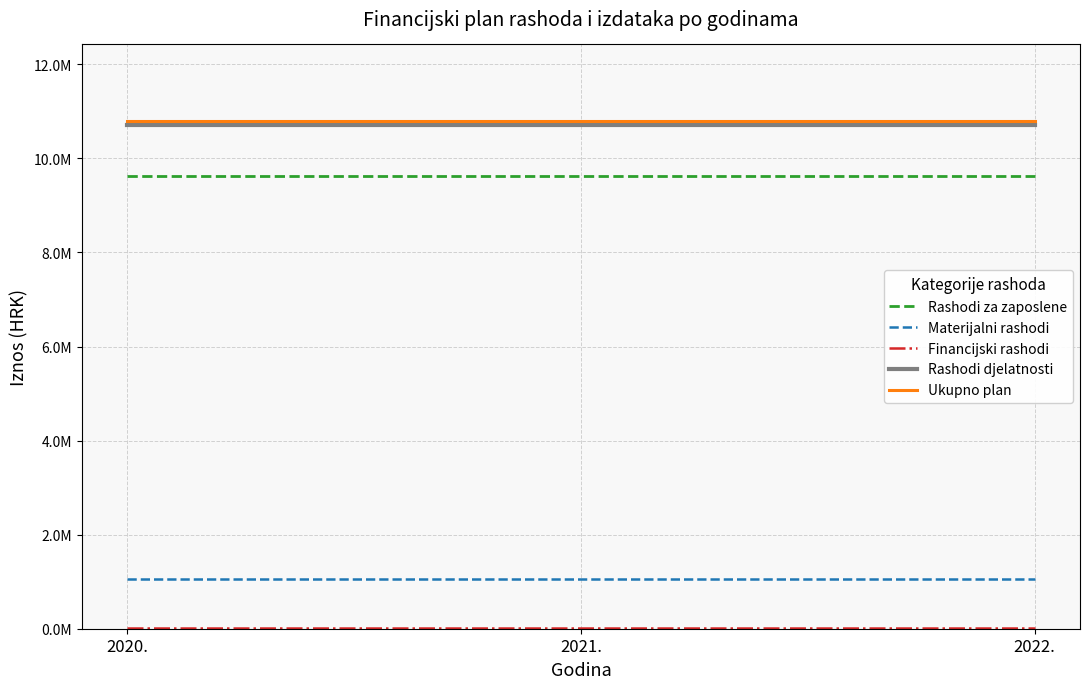

Does the chart display data point markers on the line(s)?

No